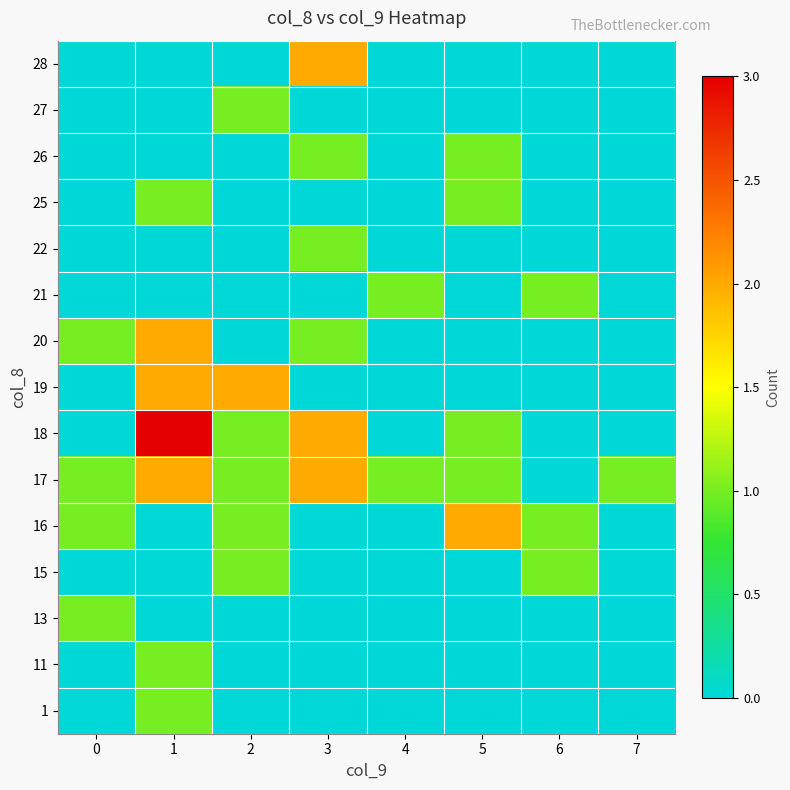

Between 5 and 6, which is larger?

5